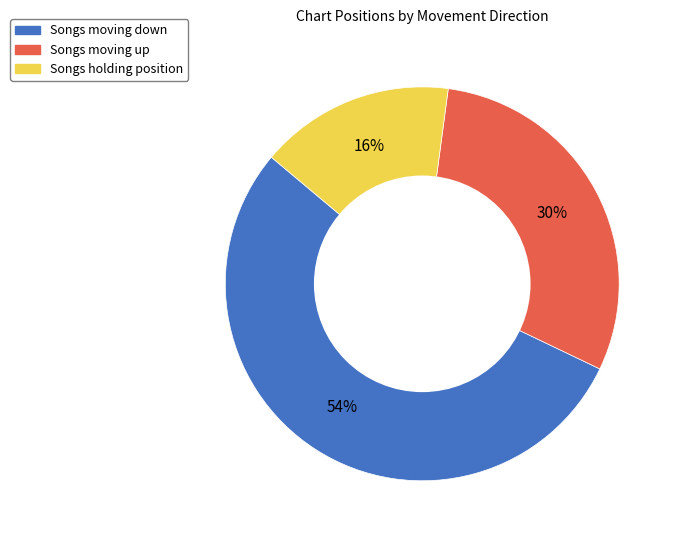

Is there any slice that represents more than half of the pie?

Yes